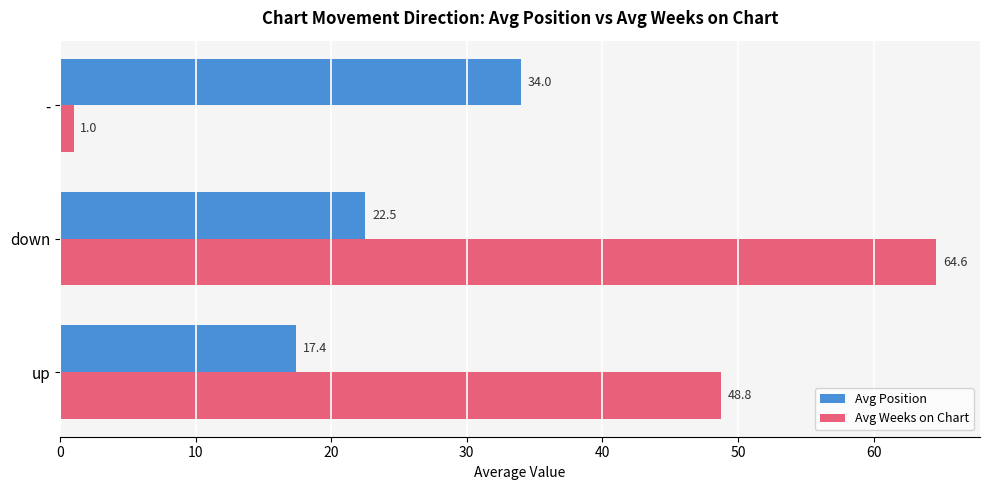

Which series has the largest range (max minus min)?

Avg Weeks on Chart